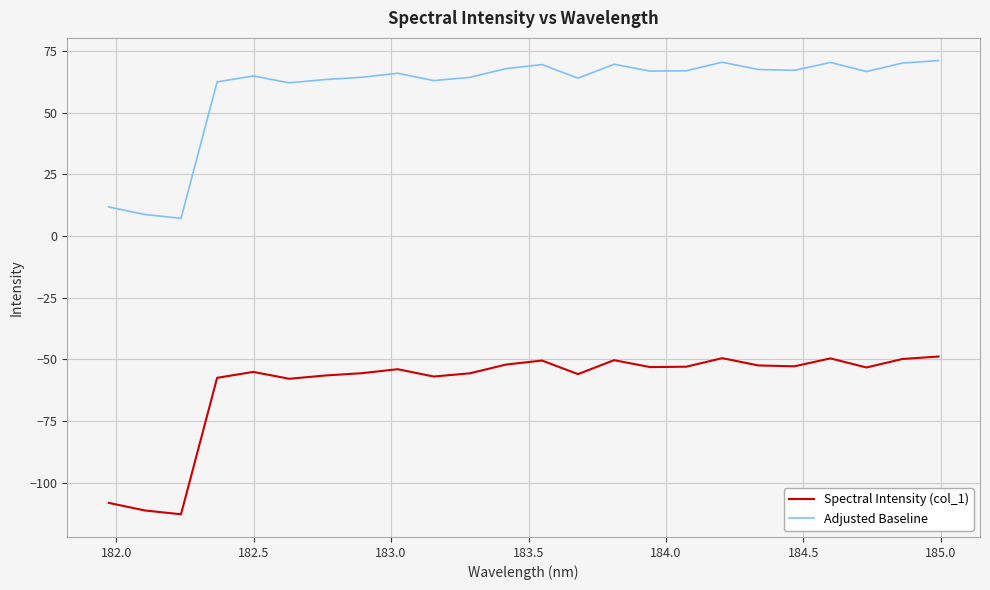

List the series in order of their overall mean, lowest first.

Spectral Intensity (col_1), Adjusted Baseline